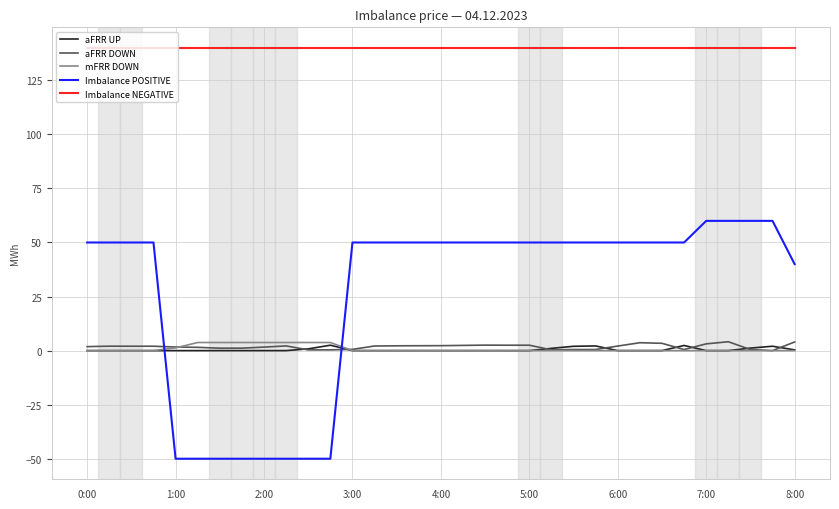

Which series has the largest total across all categories?

Imbalance NEGATIVE